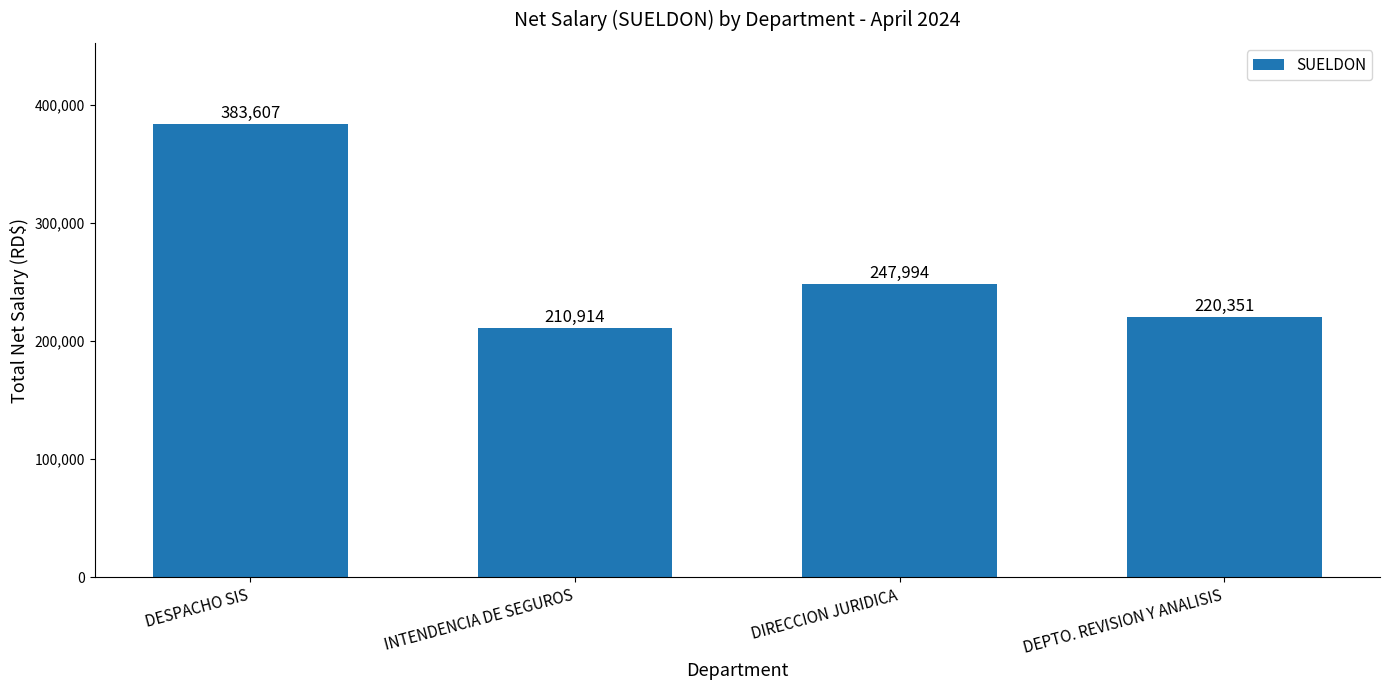

What is the sum of the values at DIRECCION JURIDICA and INTENDENCIA DE SEGUROS?

458909.7